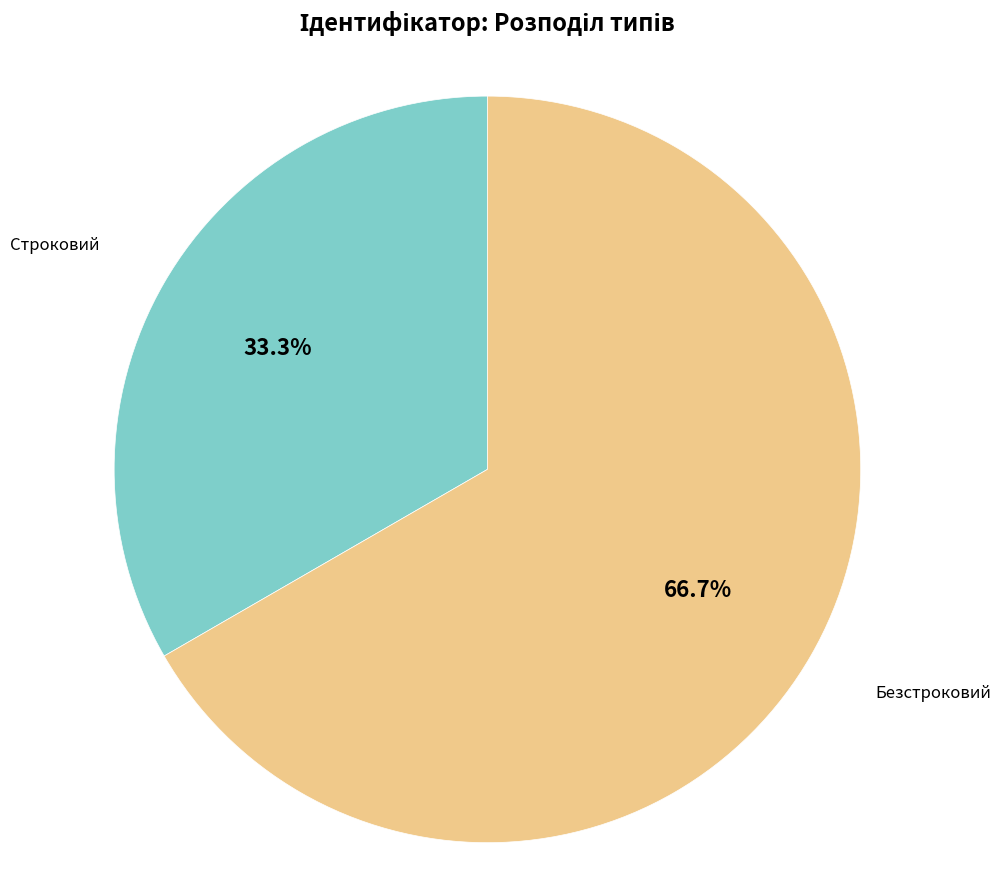

Is there any slice that represents more than half of the pie?

Yes